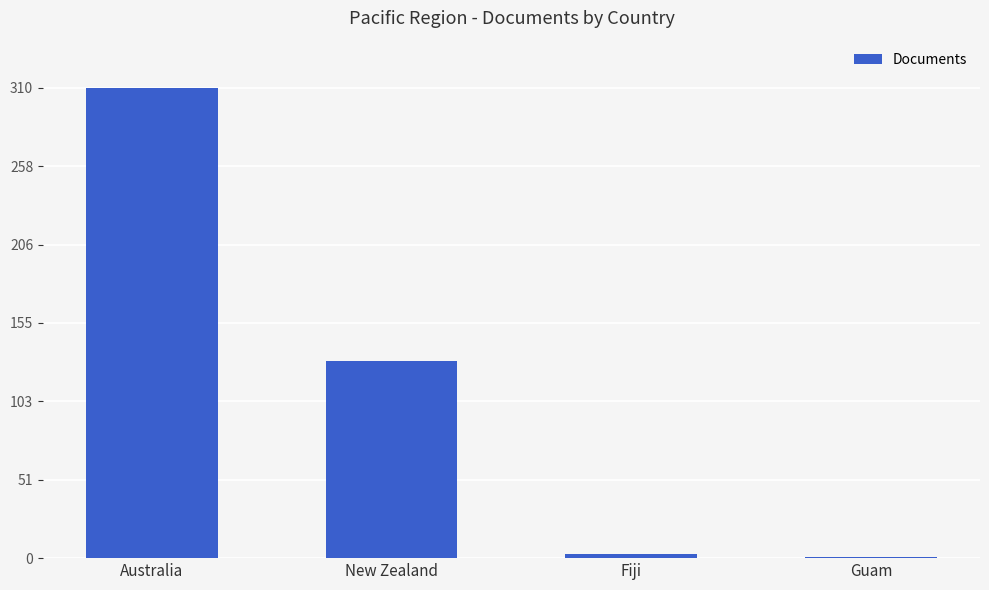

Reading left to right, transcribe all the data shown in this chart.

310	130	3	1